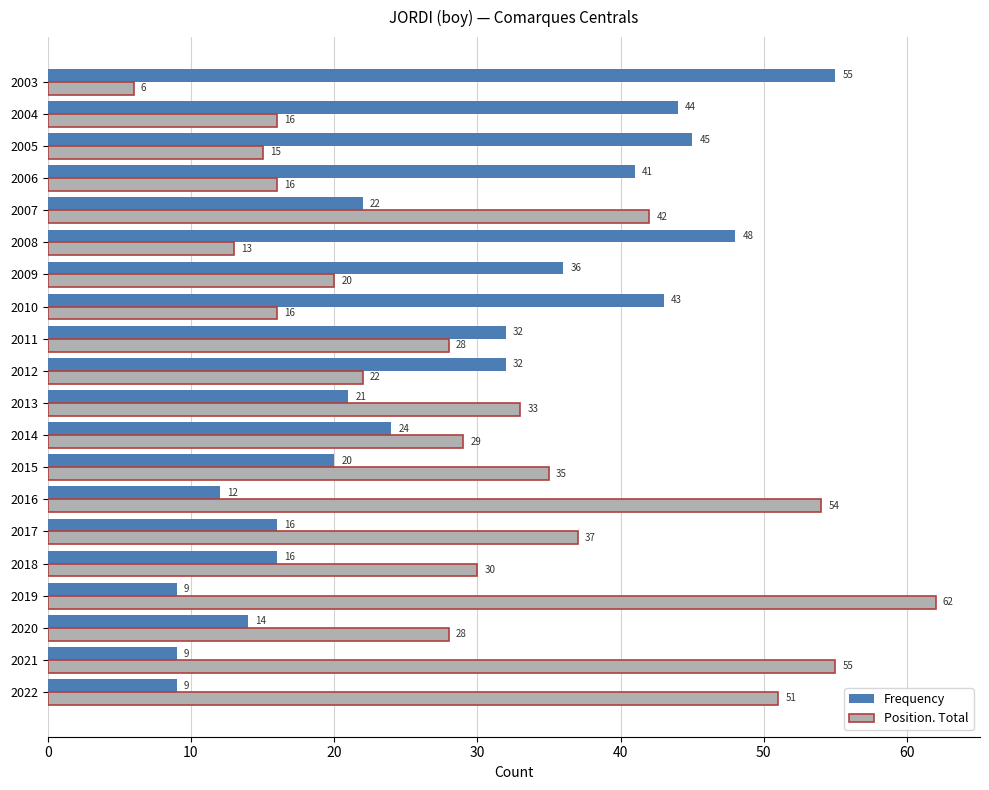

What is the sum of the Frequency values at 2003 and 2005?

100